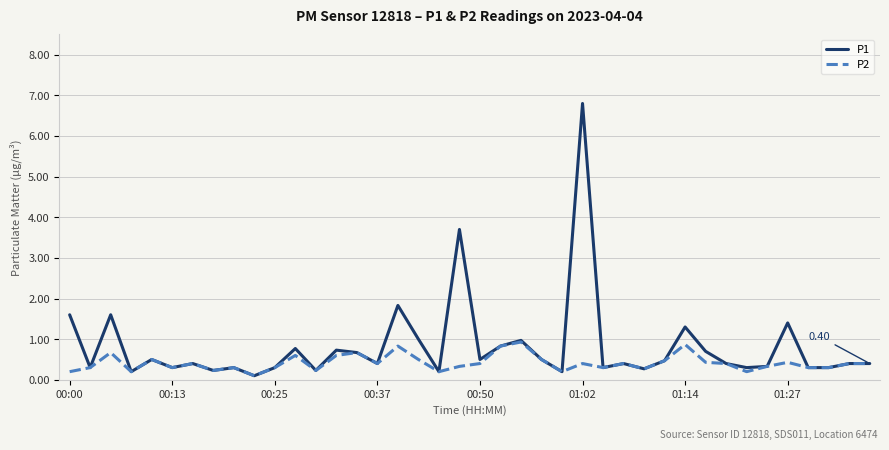

Which series has the largest total across all categories?

P1